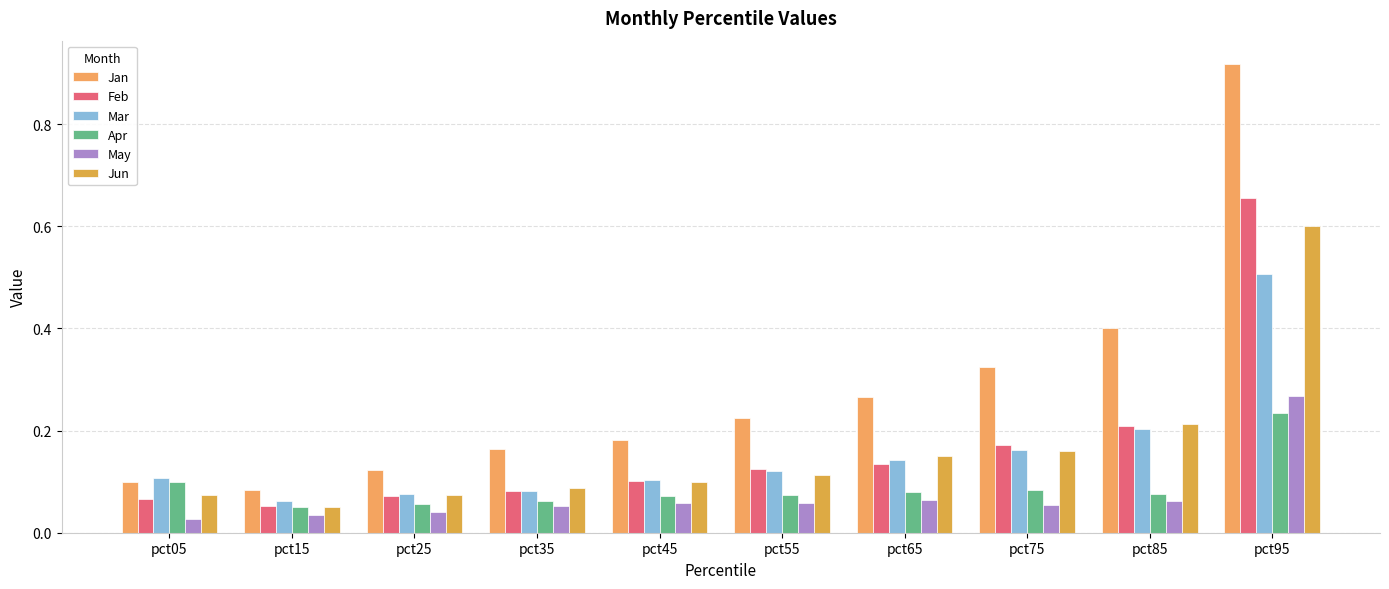

Which series has the largest total across all categories?

Jan